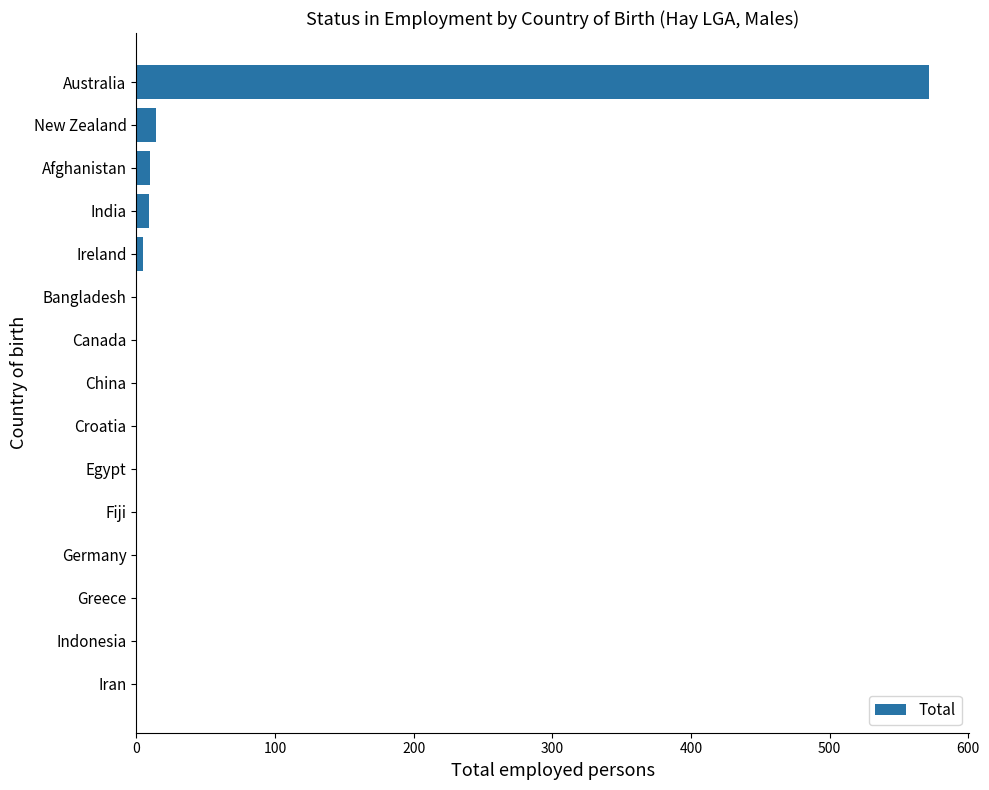

What is the sum of all values?

610